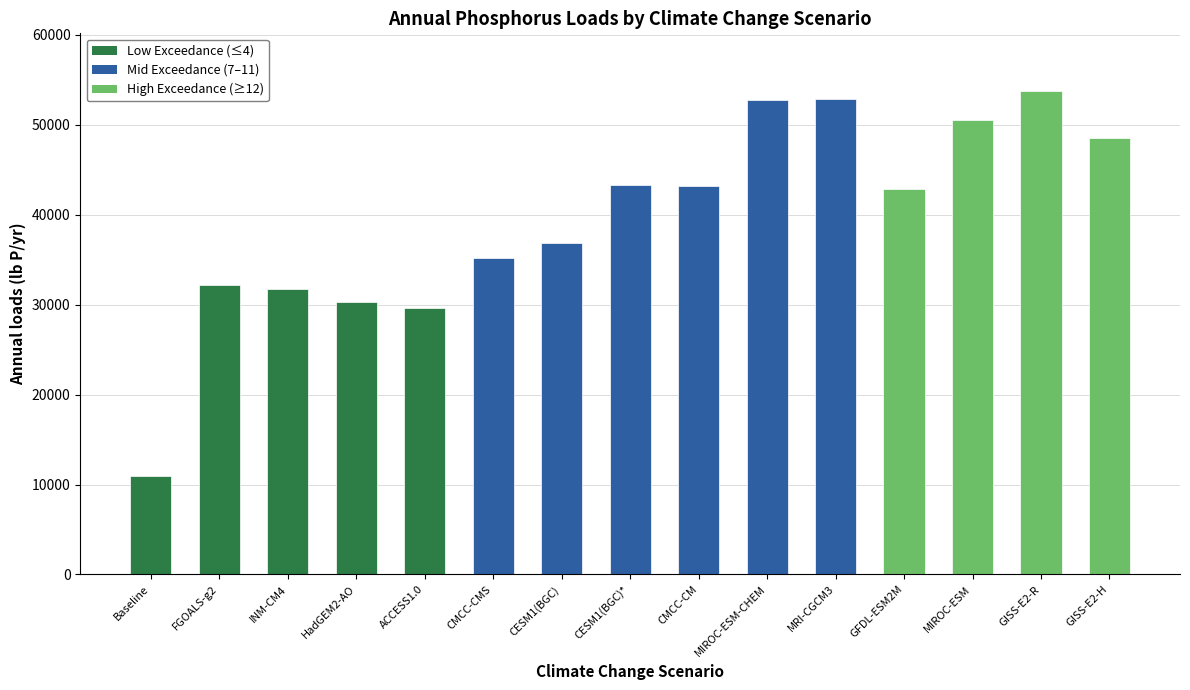

The chart shows a value of 50508.0 at MIROC-ESM. True or false?

True